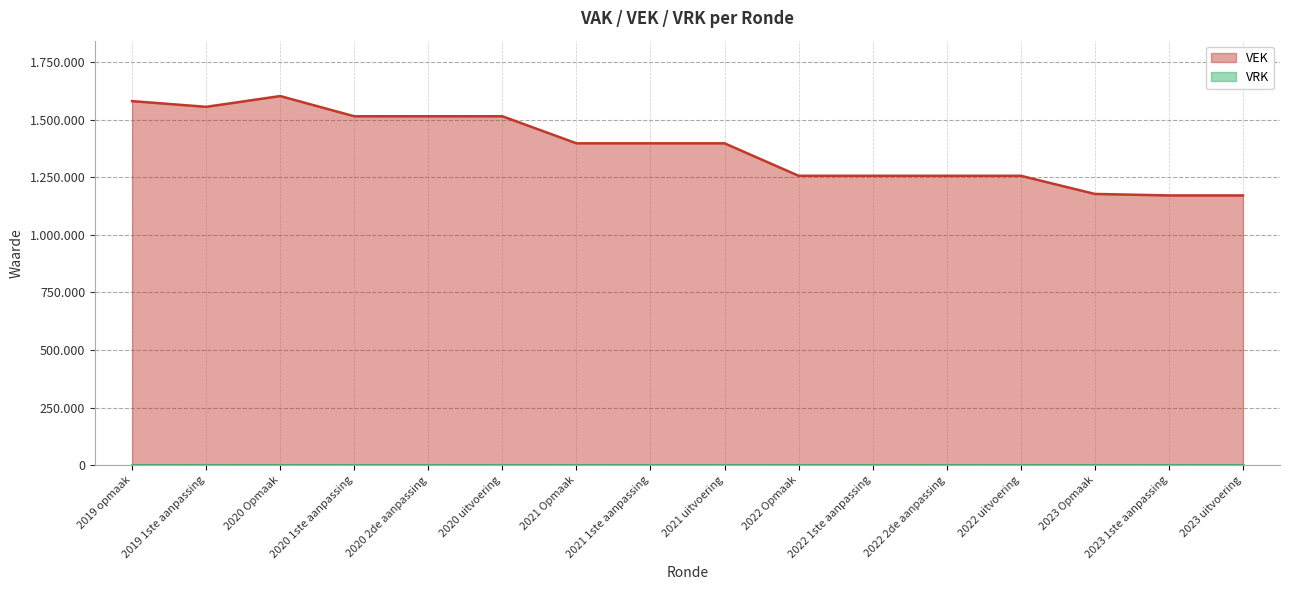

How many values are below 1396760?

8